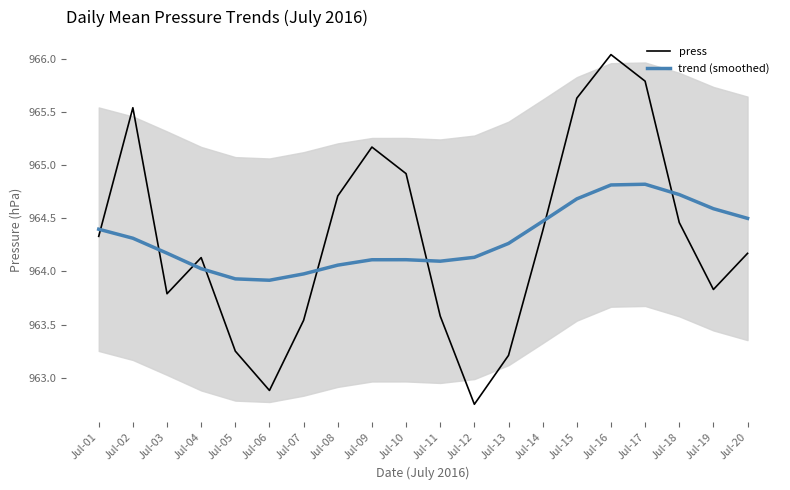

At which category does press reach its first local valley?

Jul-03